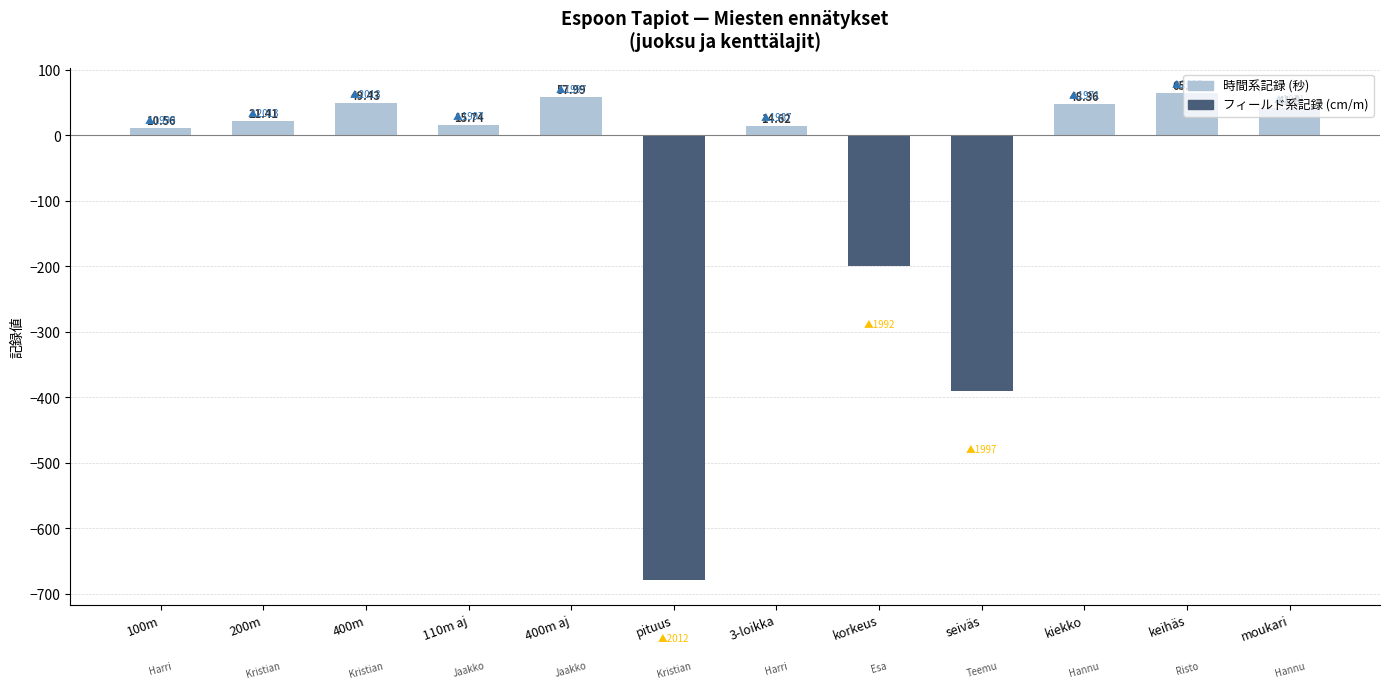

Rank the series by their maximum value, from highest to lowest.

時間系記録 (秒/分), フィールド系記録 (cm/m)